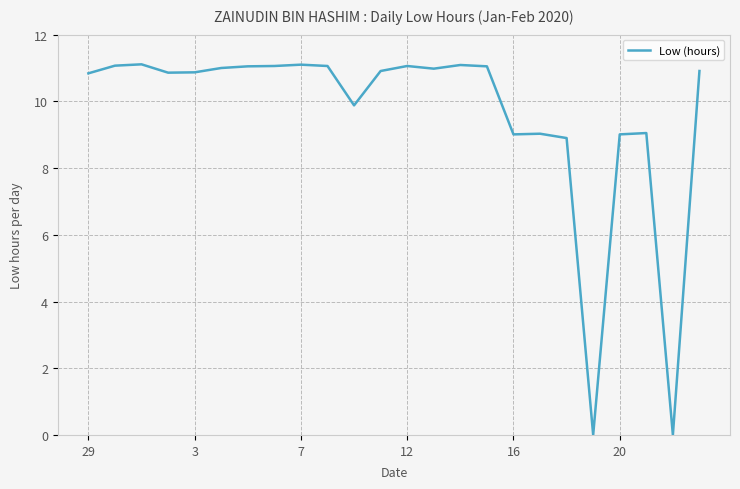

What is the difference between the maximum and second lowest values?

11.1